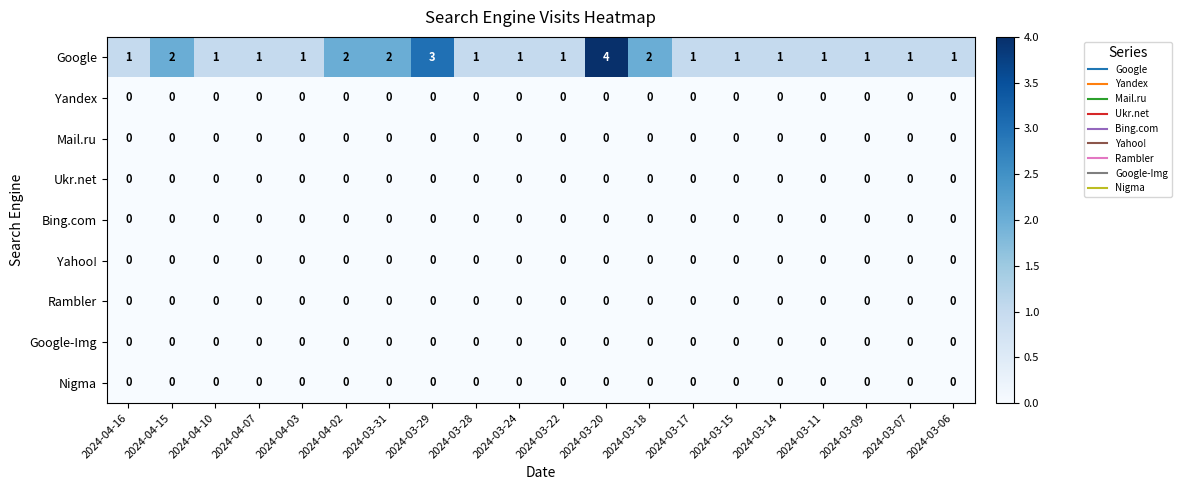

At which category is the sum across all series the highest?

2024-03-20